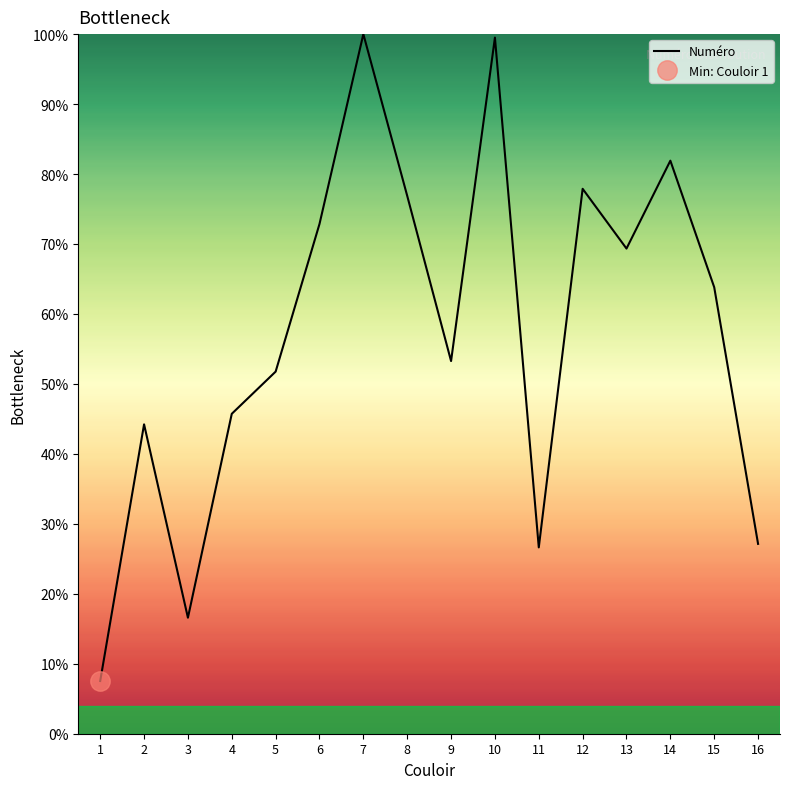

List the labels in order of value, largest first.

7, 10, 14, 12, 8, 6, 13, 15, 9, 5, 4, 2, 16, 11, 3, 1